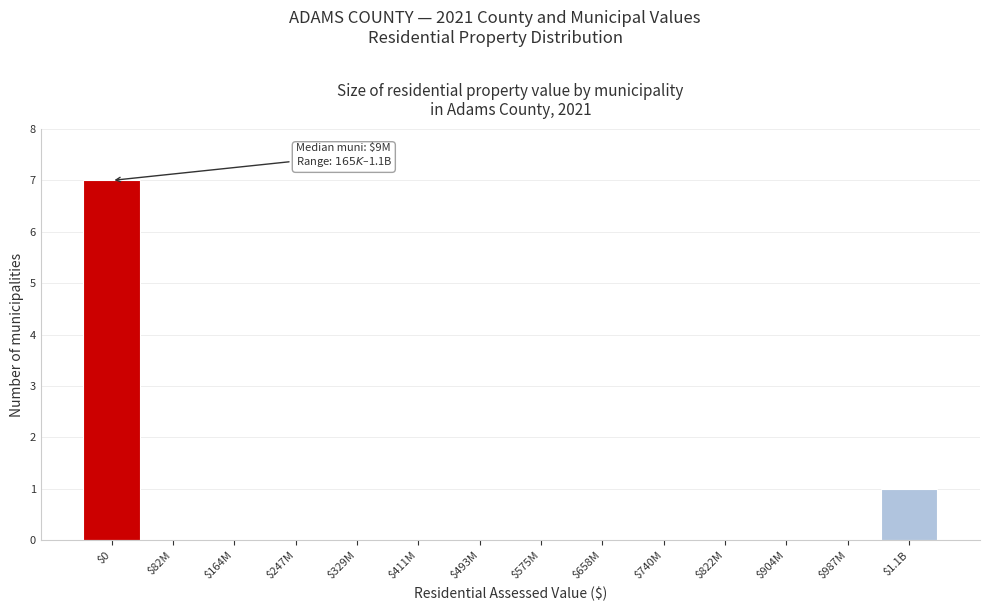

Which category has the highest value across all series?

$0